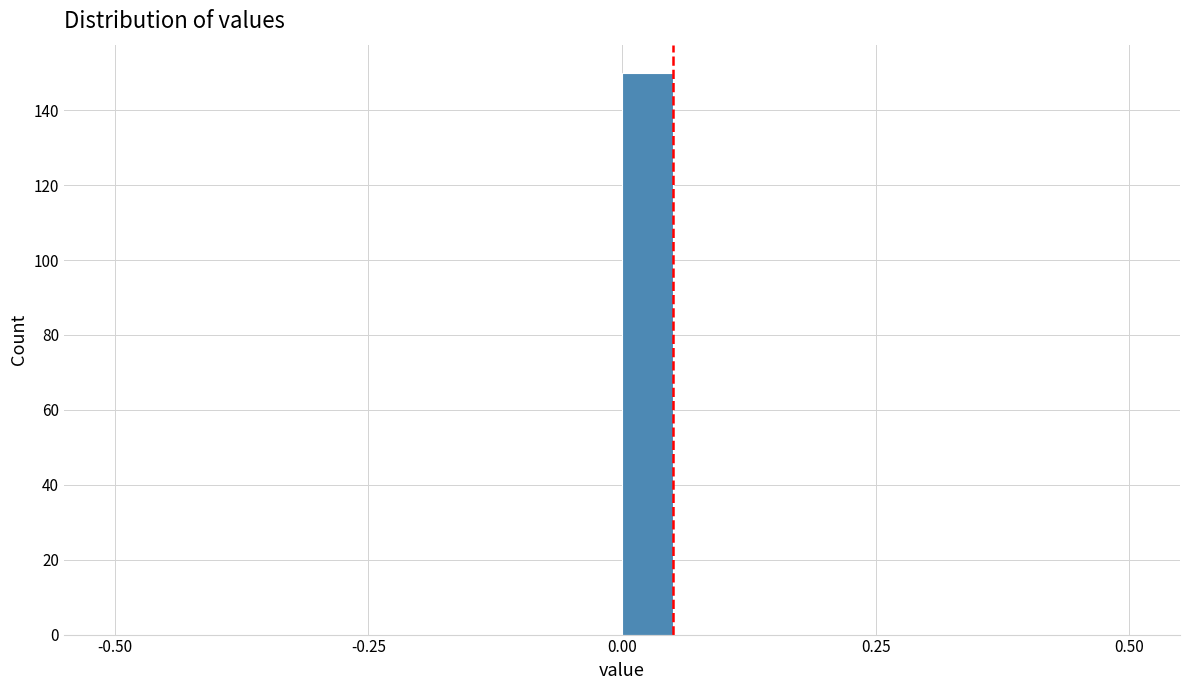

Read against the x-axis, roughly where is the centre of the tallest bar?

0.05